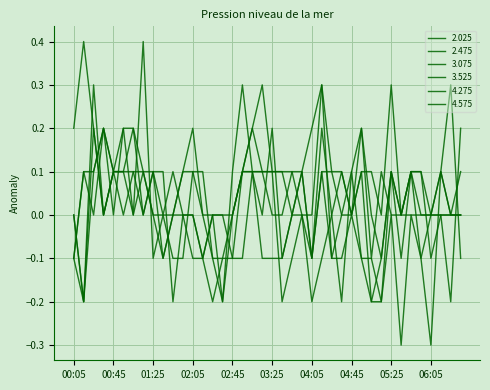

Is this an area chart (filled region under the line)?

No